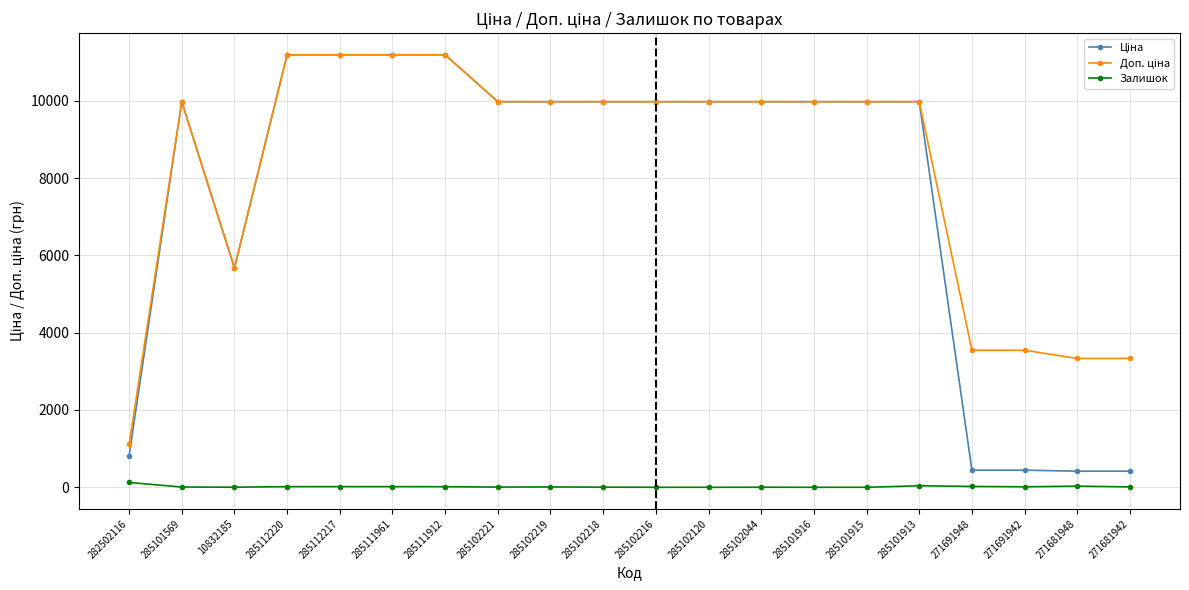

Does the chart display data point markers on the line(s)?

Yes